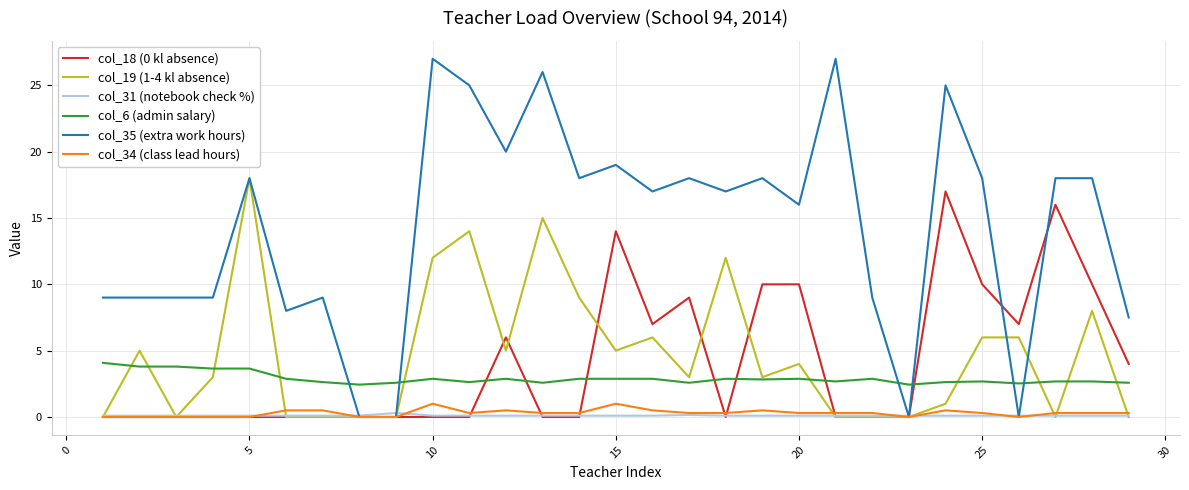

True or false: col_35 (extra work hours) and col_6 (admin salary) cross at least once.

True